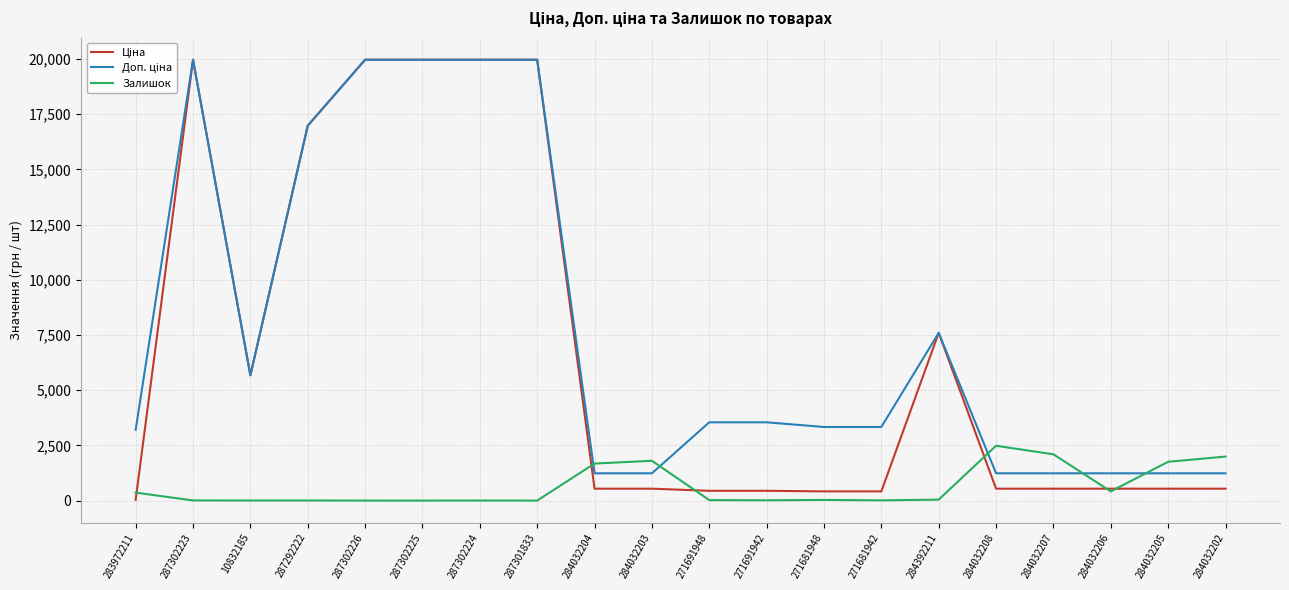

Does the chart display data point markers on the line(s)?

No